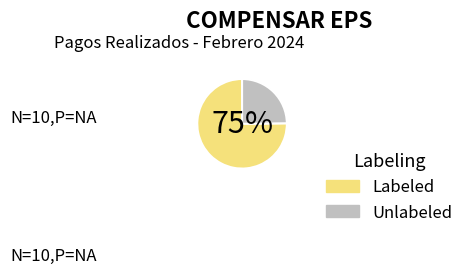

How many slices are in this pie chart?

2